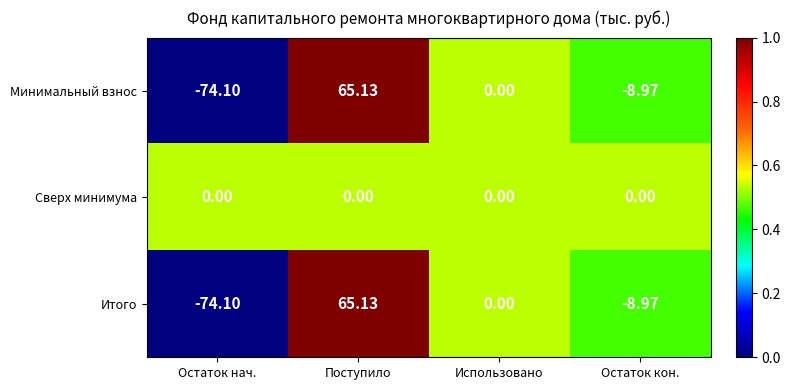

At which category is the sum across all series the highest?

Поступило